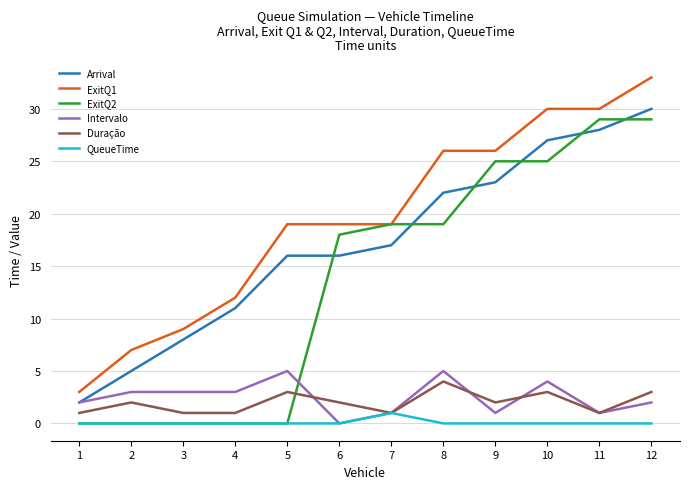

Which series changed the most between 6 and 11?

Arrival